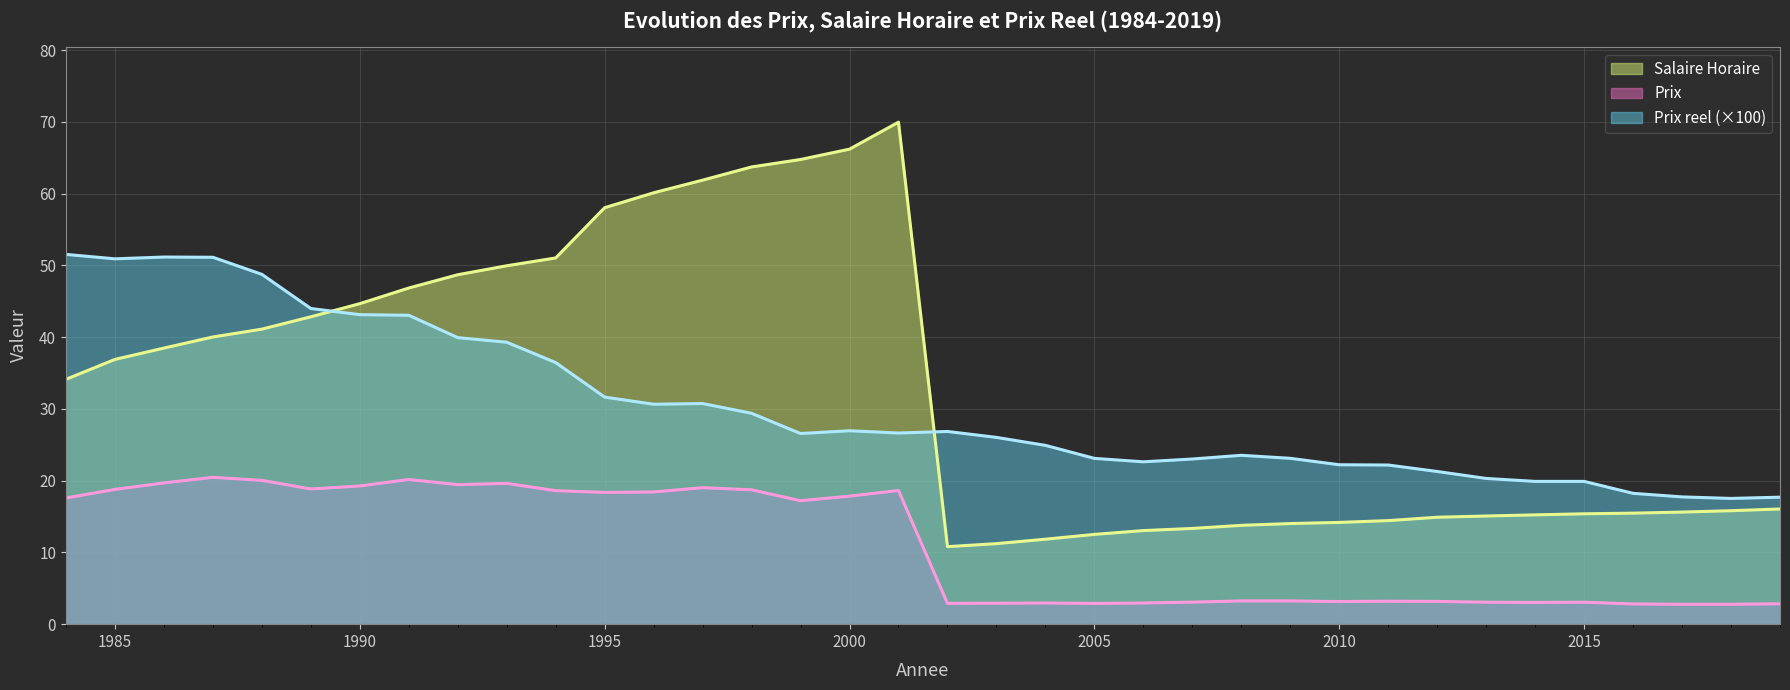

Rank the series by their maximum value, from highest to lowest.

Salaire Horaire, Prix reel (×100), Prix